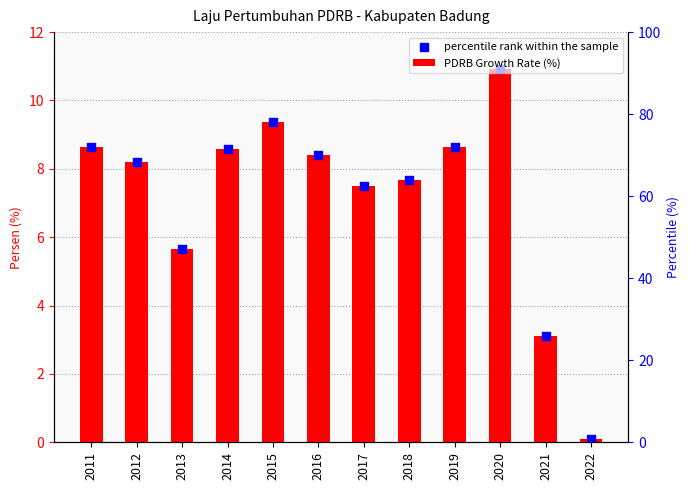

Which series contains the highest Y value?

PDRB Growth Rate (%)